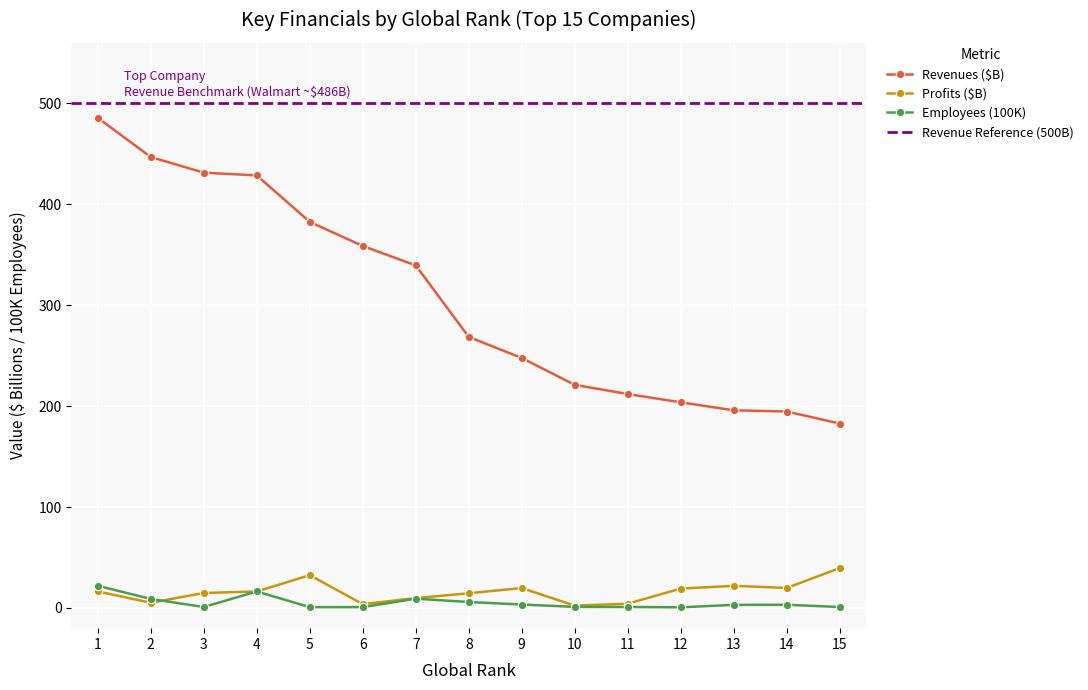

How many lines are shown in the chart?

3